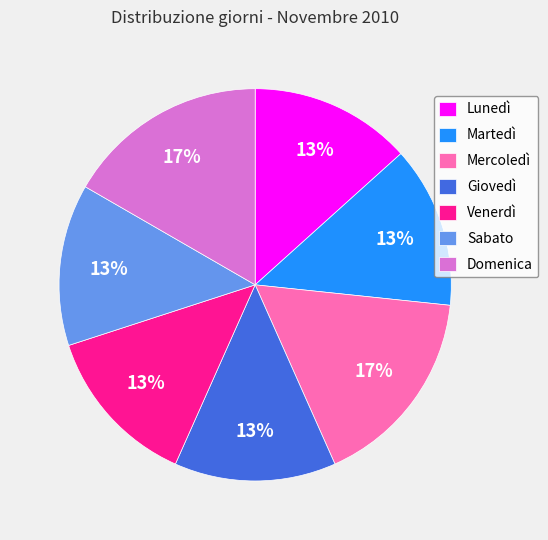

Combined, do Mercoledì and Martedì account for over 50%?

No